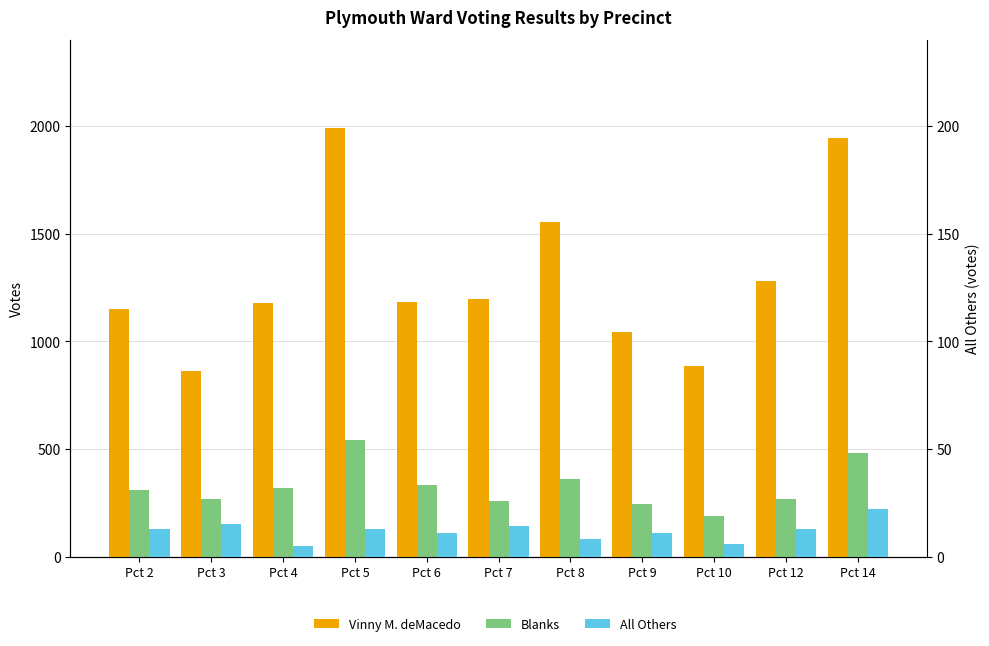

How many categories are shown in the chart?

11